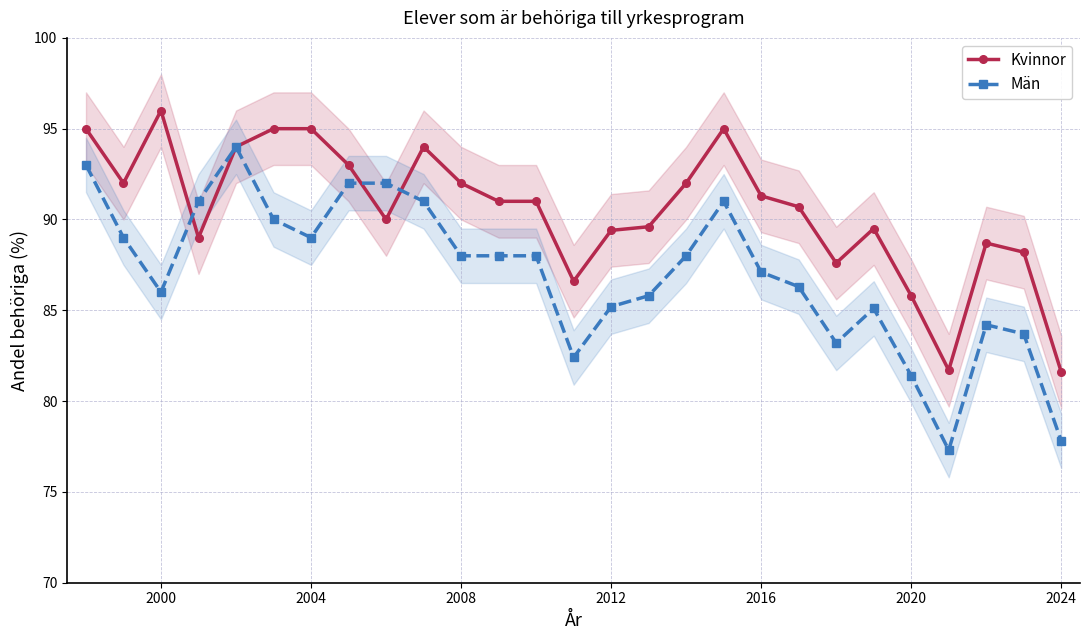

True or false: Kvinnor has more than 1 points higher than both neighbors.

True